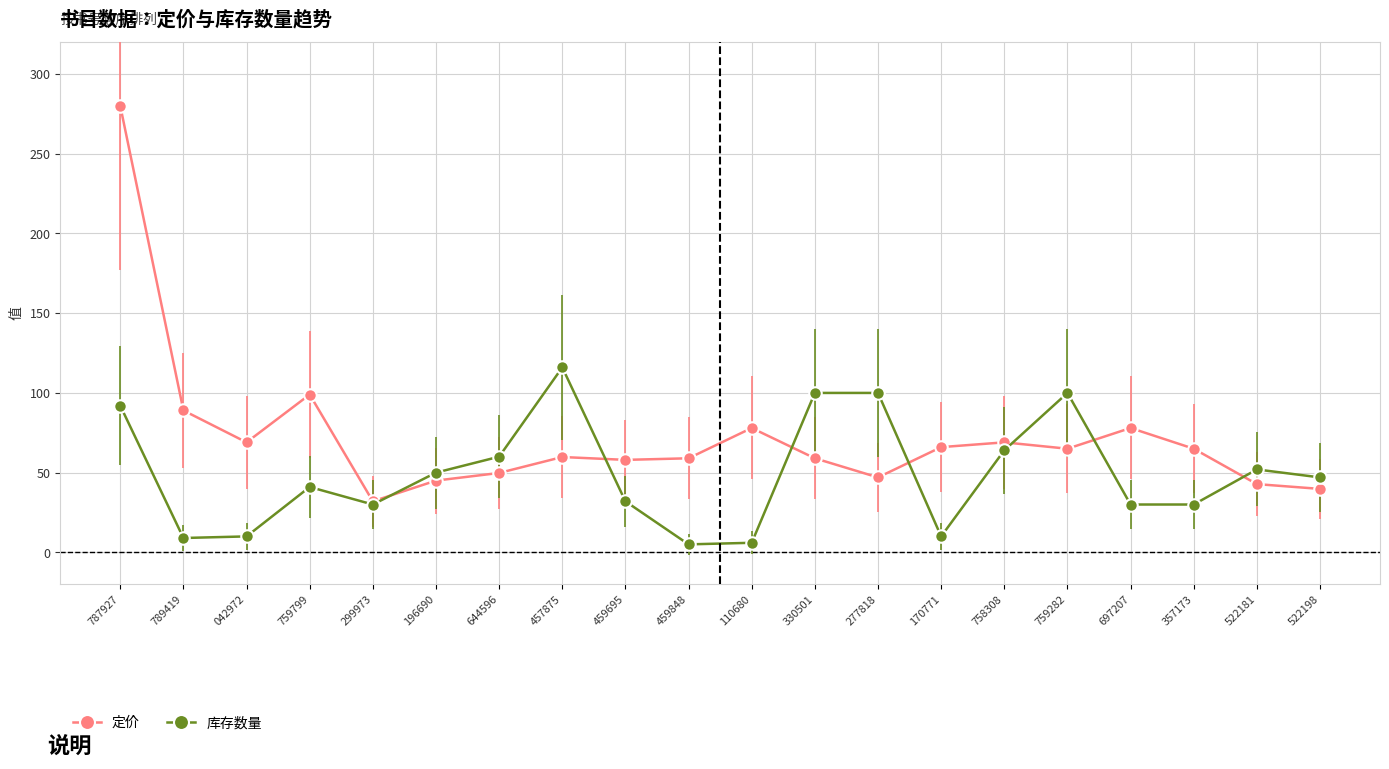

What is the difference between the maximum and minimum values in the 定价 series?

248.0